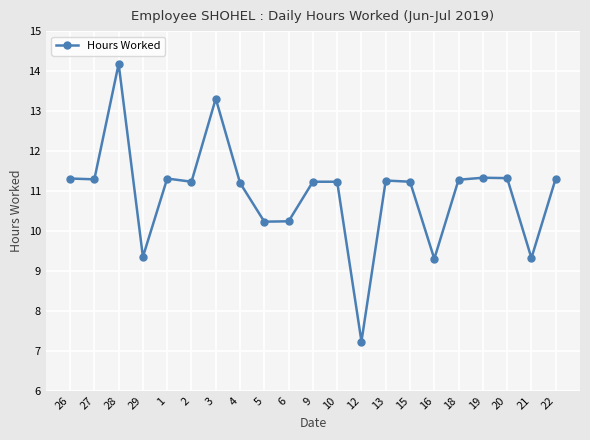

True or false: the data has more than 2 interior local peaks.

True